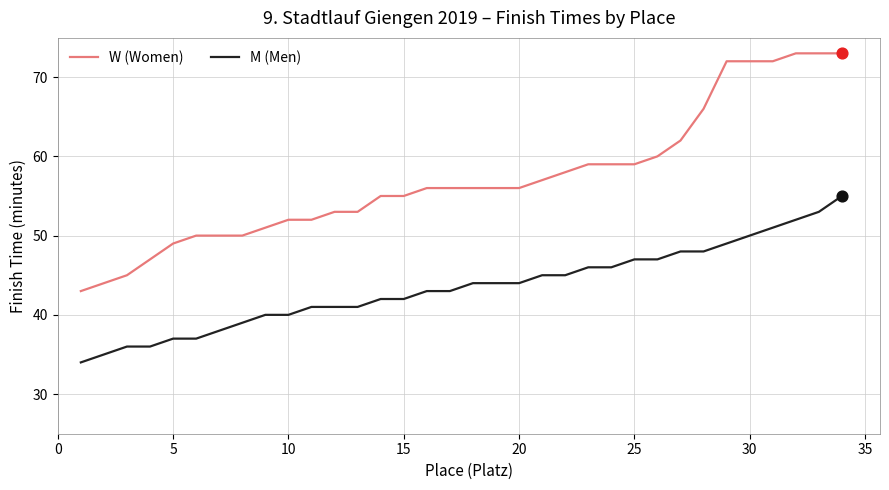

Which series has the largest total across all categories?

W (Women)